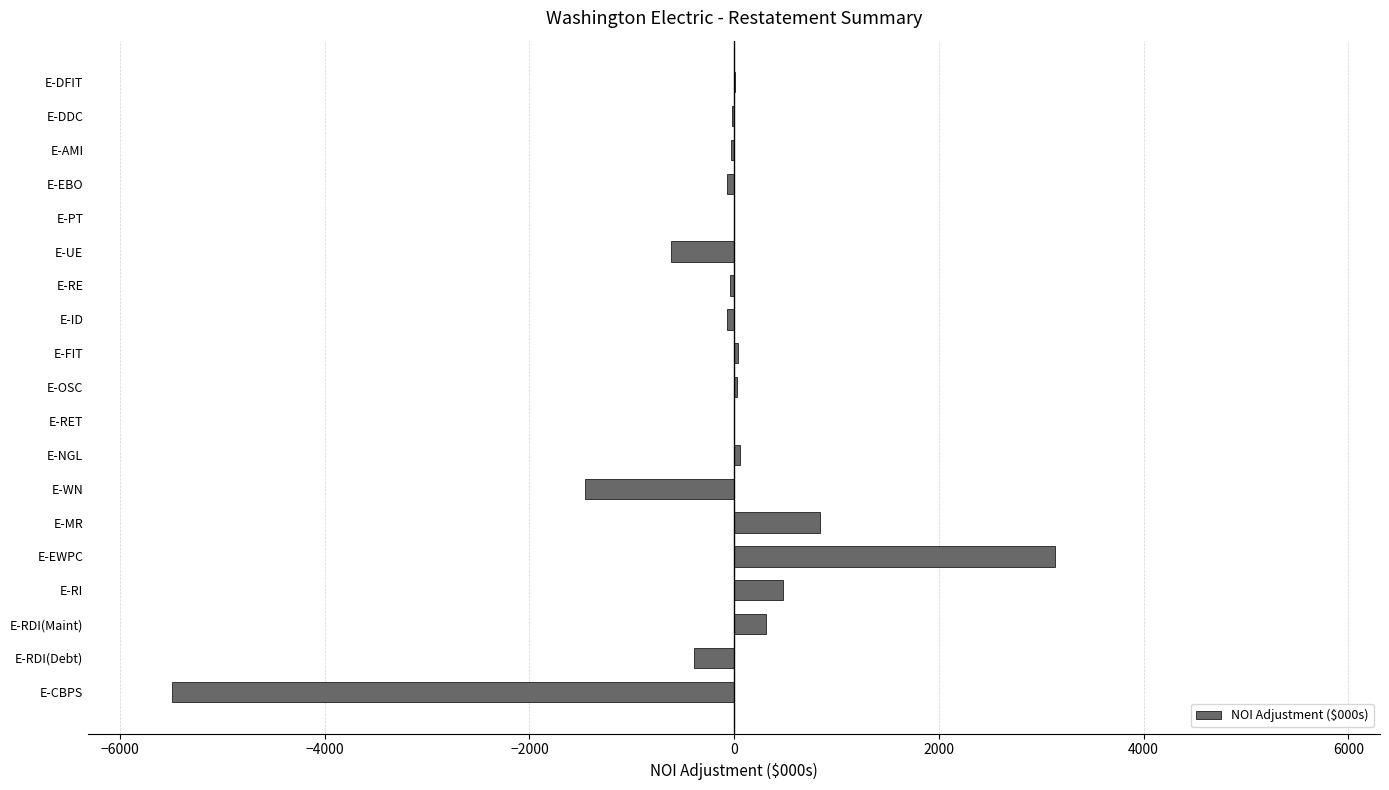

At which category does the chart reach its peak across all series?

E-EWPC